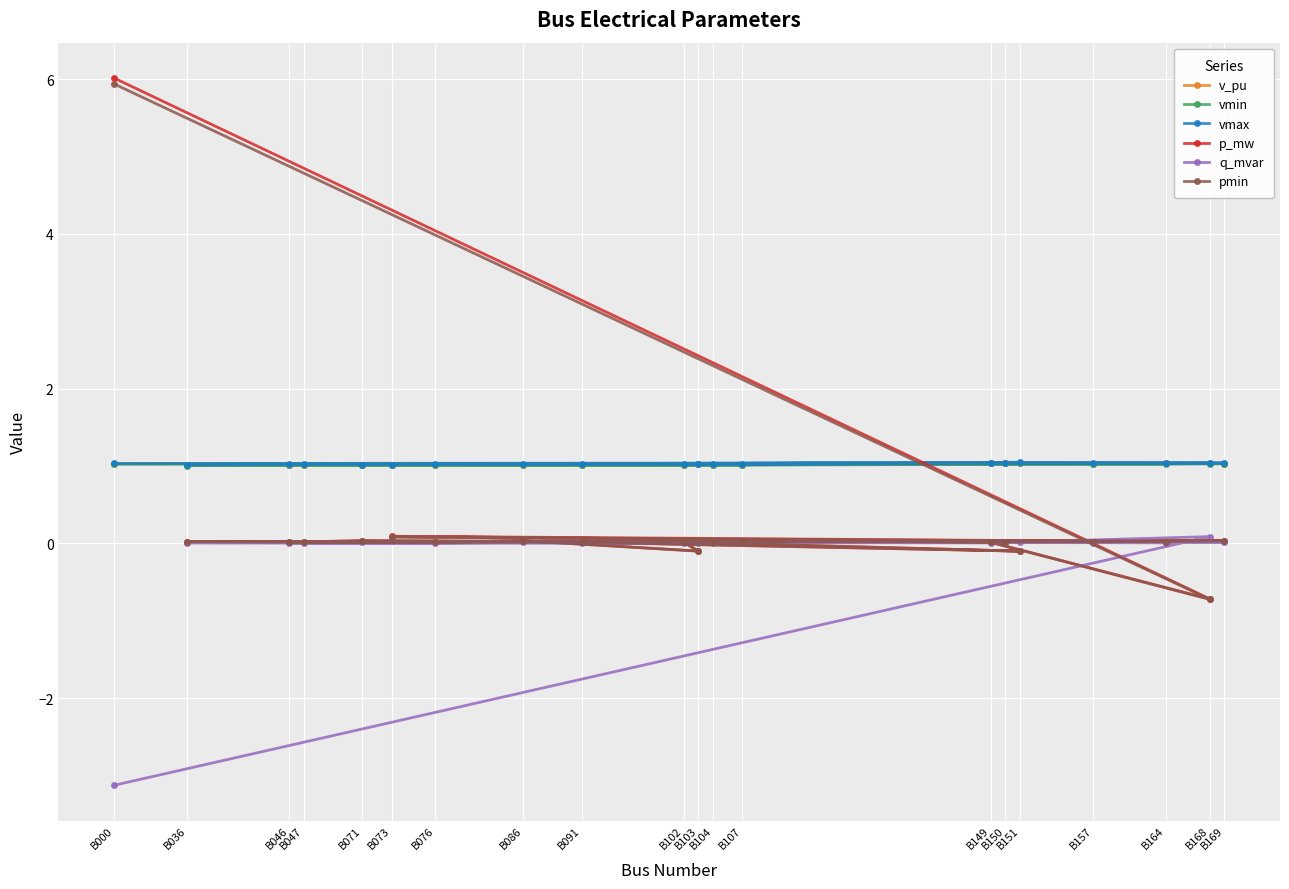

How many distinct data groups are displayed?

6